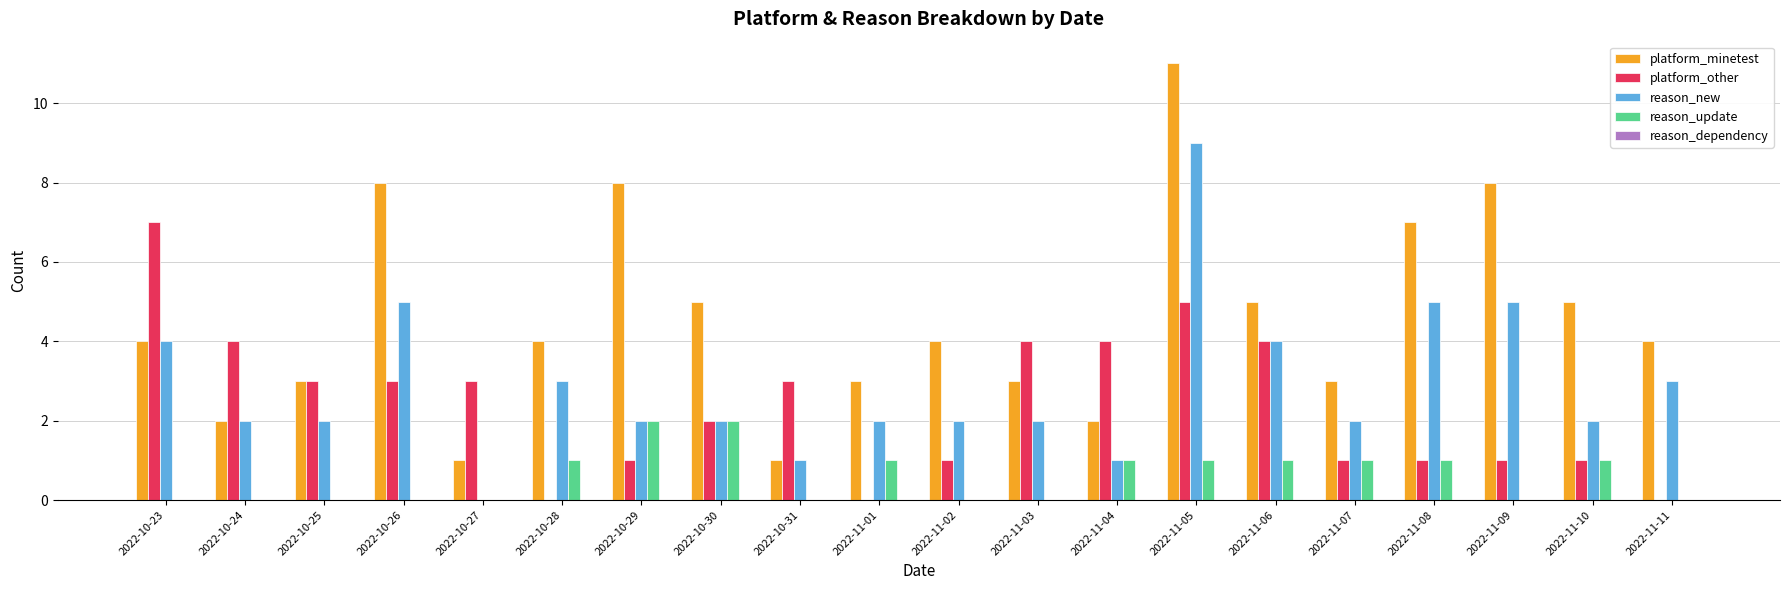

How many groups of bars are there?

20